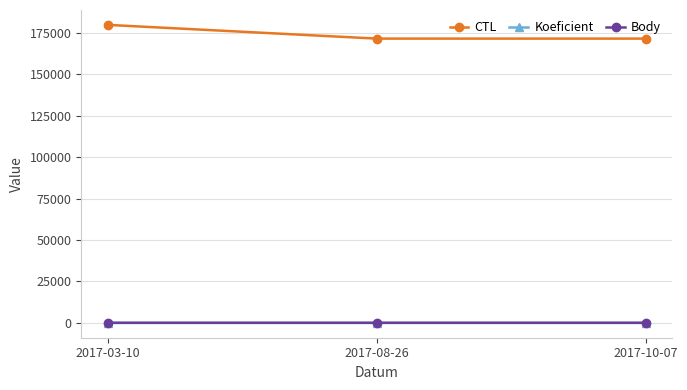

Which series has the largest total across all categories?

CTL